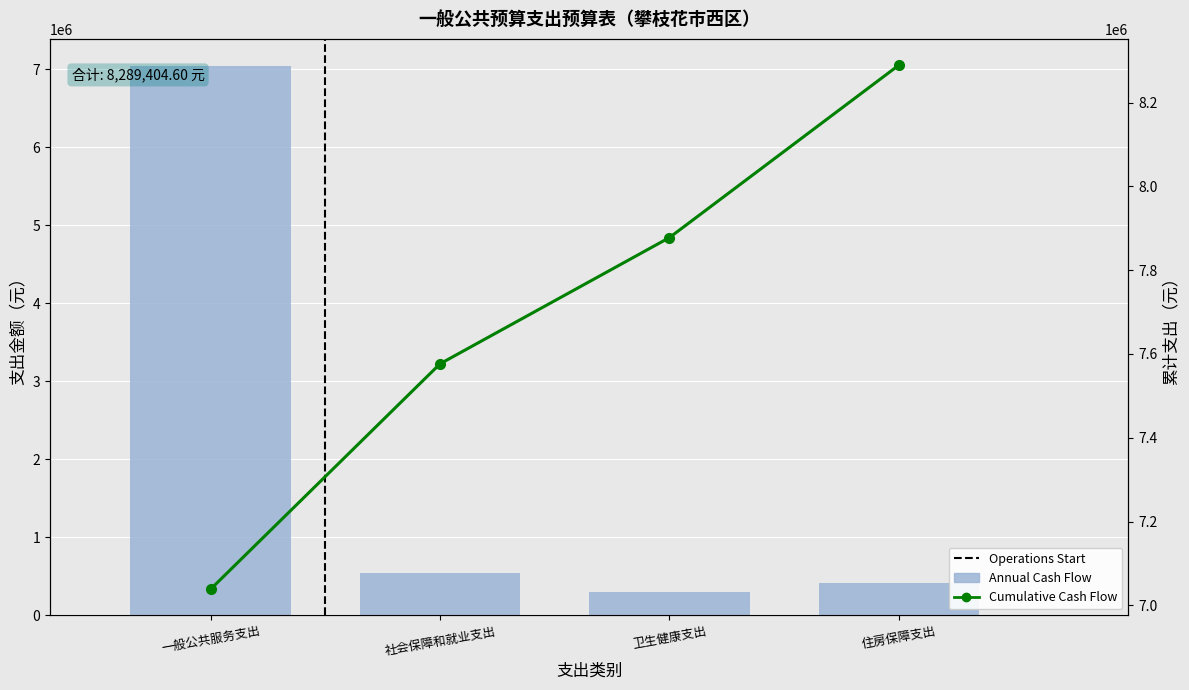

Reading left to right, what are all the values shown in this chart?

Annual Cash Flow: 一般公共服务支出=7038536.5	社会保障和就业支出=537904.6	卫生健康支出=301331.5	住房保障支出=411632.0
Cumulative Cash Flow: 一般公共服务支出=7038536.5	社会保障和就业支出=7576441.1	卫生健康支出=7877772.6	住房保障支出=8289404.6